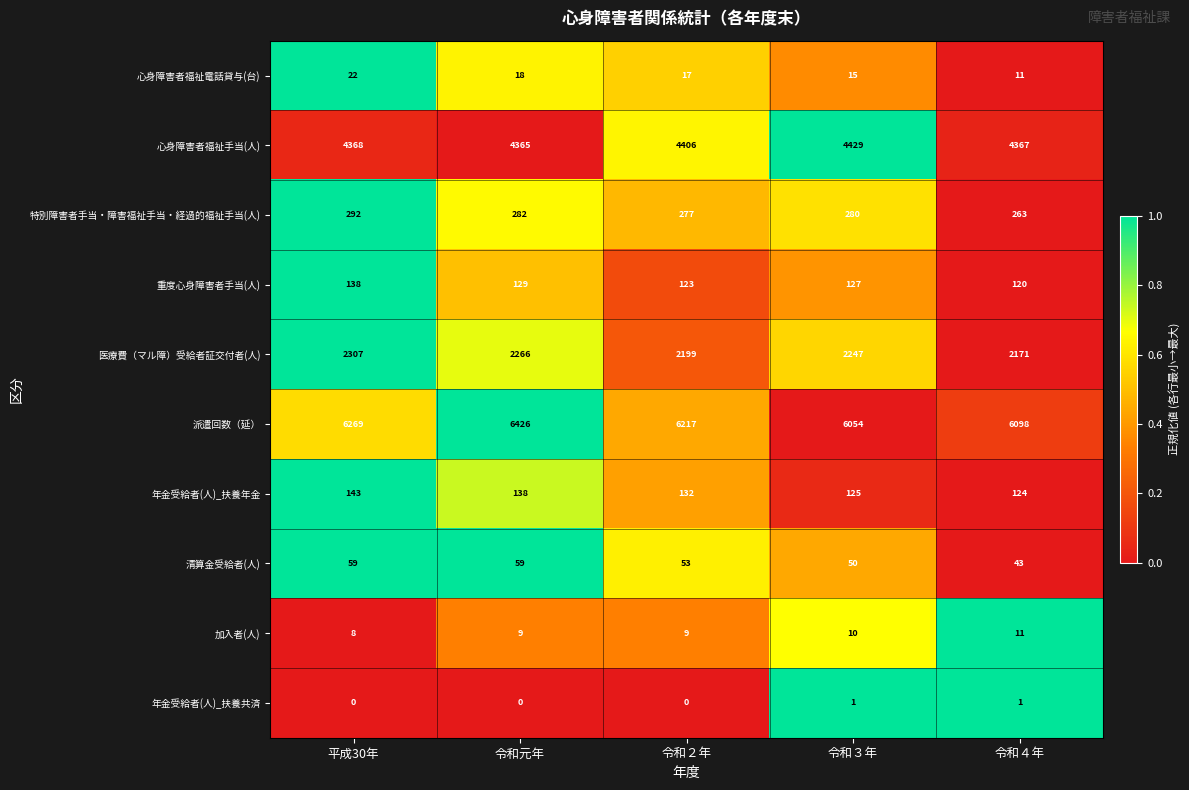

True or false: 加入者(人) has a value of 7 at 令和４年.

False